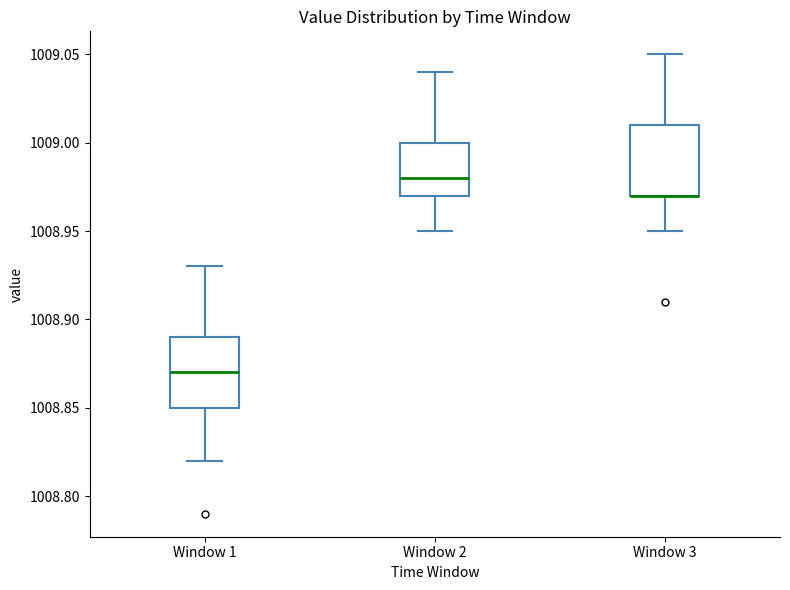

Reading left to right, read every box against the y-axis: the position of its median line, the range the box covers, and the ends of its whiskers. The values are not printed on the chart, so give them approximately, as read against the axis.

Window 1: median 1008.87, box 1008.85 to 1008.89, whiskers 1008.82 to 1008.93
Window 2: median 1008.98, box 1008.97 to 1009.00, whiskers 1008.95 to 1009.04
Window 3: median 1008.97 (drawn on the box's lower edge), box 1008.97 to 1009.01, whiskers 1008.95 to 1009.05